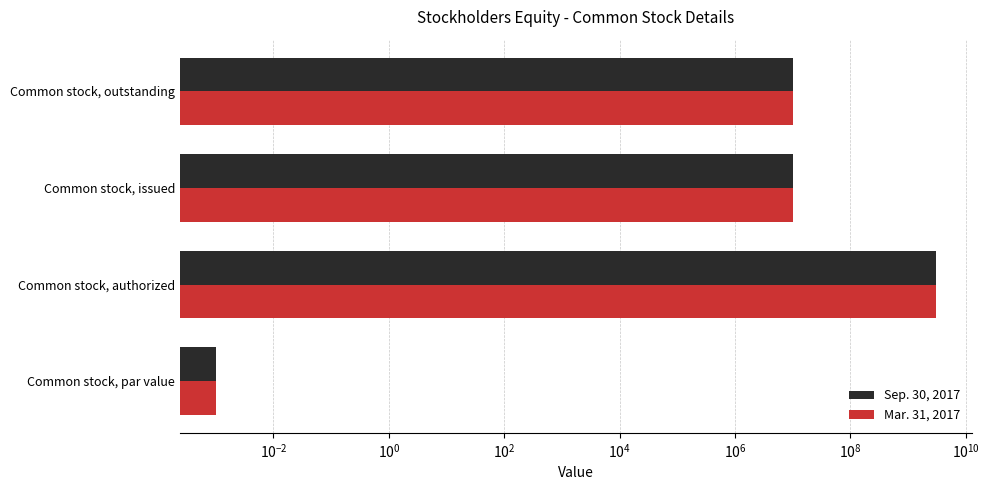

How many bars are there in total?

8